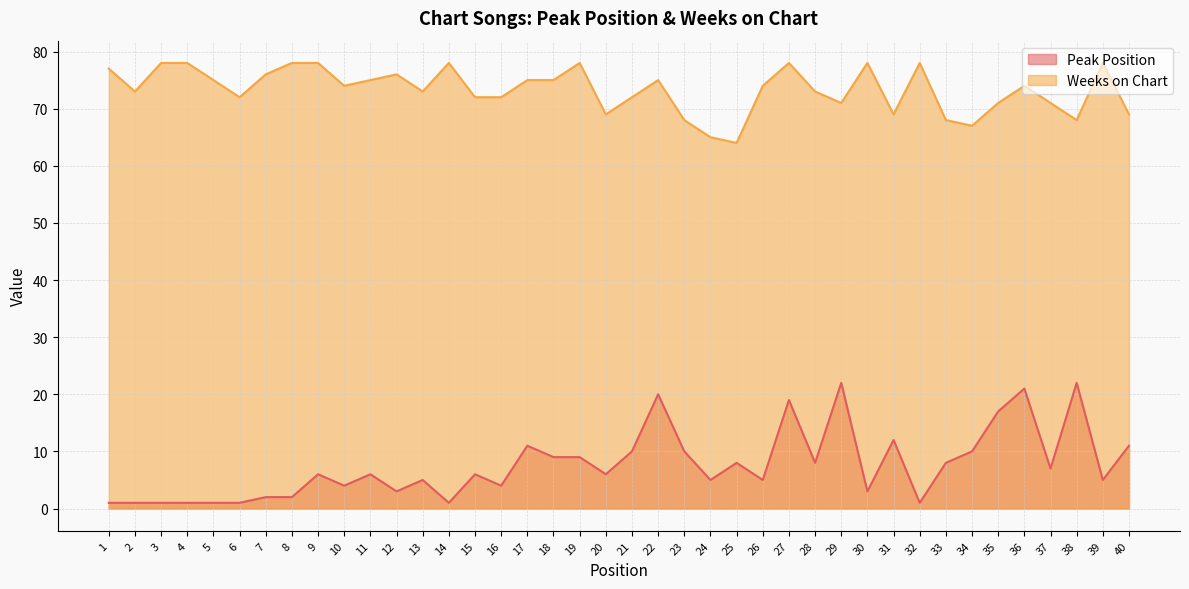

Reading left to right, transcribe all the data shown in this chart.

Peak Position: 1	1	1	1	1	1	2	2	6	4	6	3	5	1	6	4	11	9	9	6	10	20	10	5	8	5	19	8	22	3	12	1	8	10	17	21	7	22	5	11
Weeks on Chart: 77	73	78	78	75	72	76	78	78	74	75	76	73	78	72	72	75	75	78	69	72	75	68	65	64	74	78	73	71	78	69	78	68	67	71	74	71	68	78	69